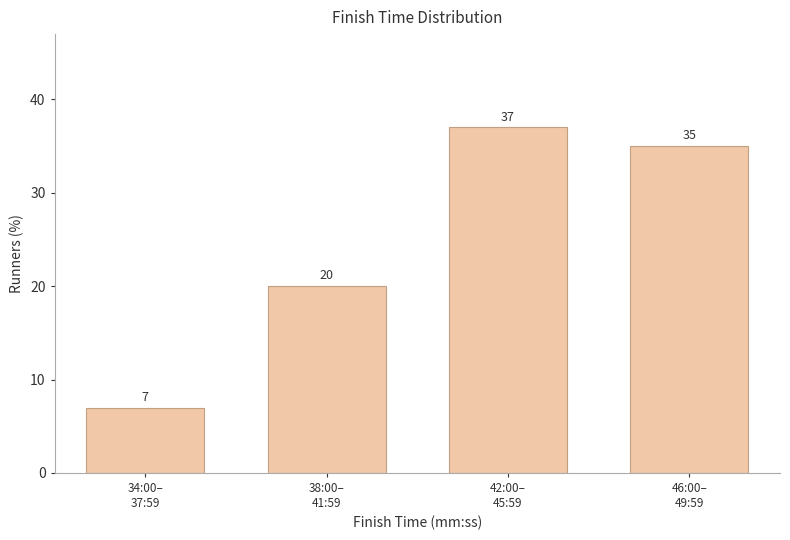

Reading left to right, list all the values displayed in this chart.

7	20	37	35